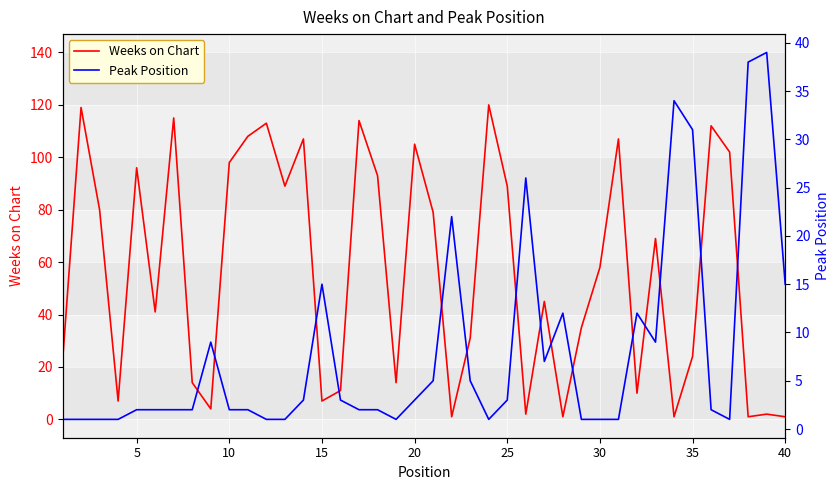

List the series in order of their overall mean, lowest first.

Peak Position, Weeks on Chart